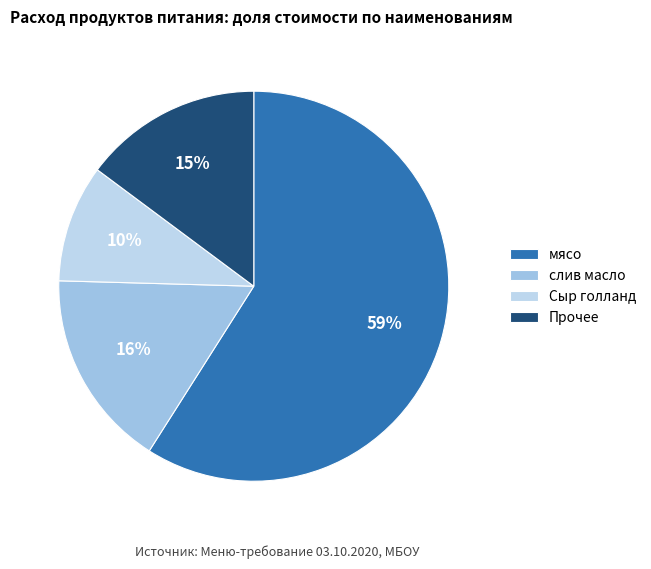

Which slice represents more than half of the pie?

мясо